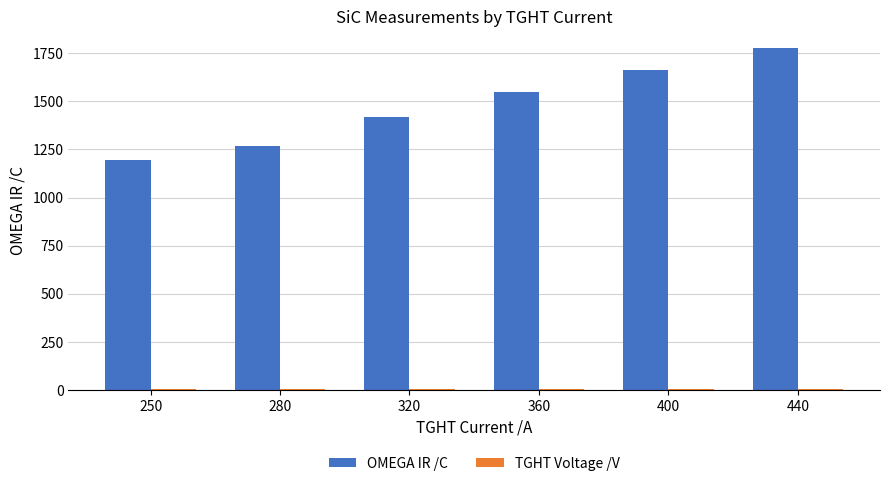

The value of OMEGA IR /C at 360 is 938.8. True or false?

False